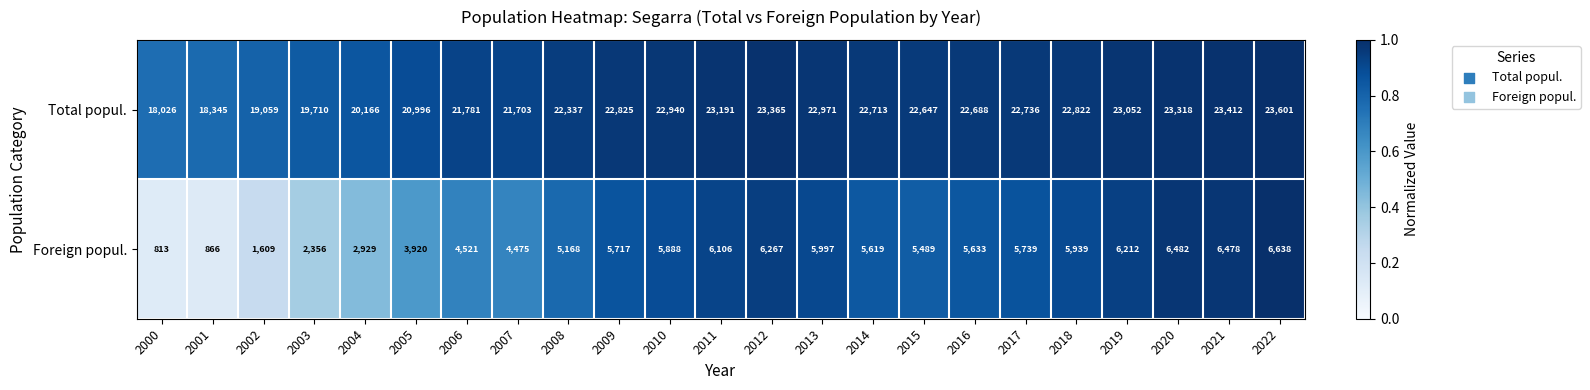

What is the minimum value shown in the chart?

813